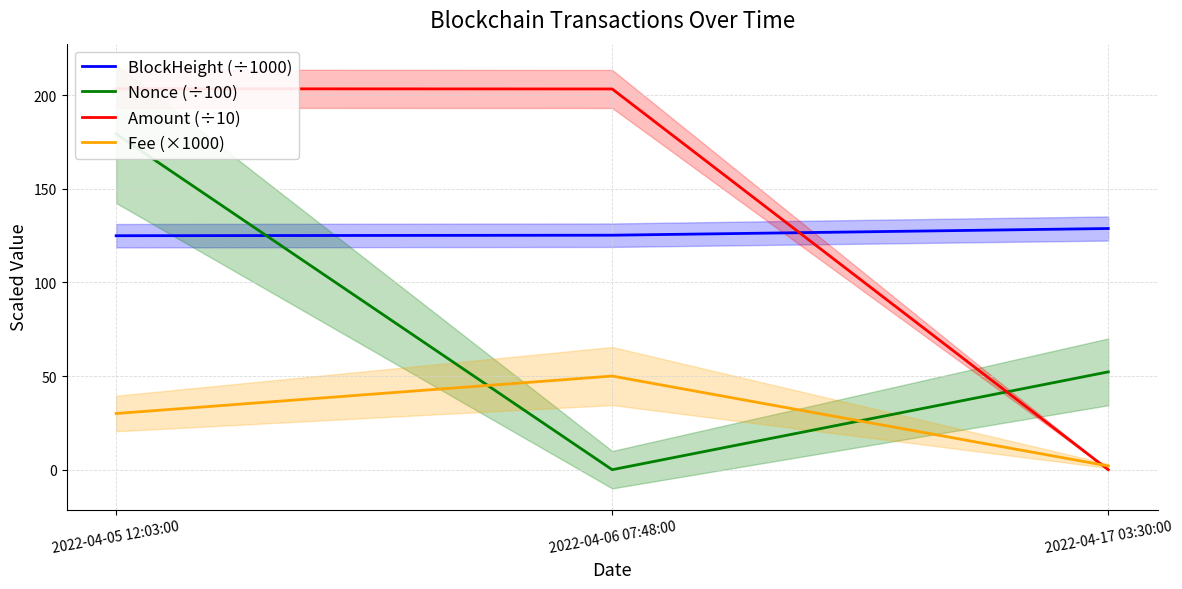

How many values in the Nonce (÷100) series exceed 52?

2